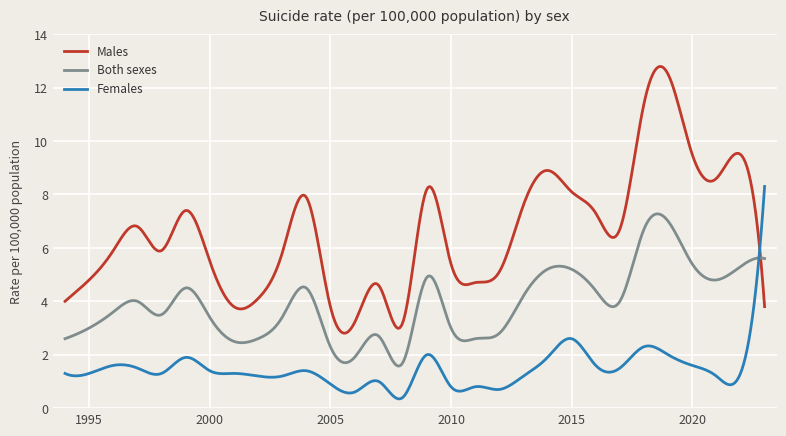

What is the smallest value displayed?

0.3